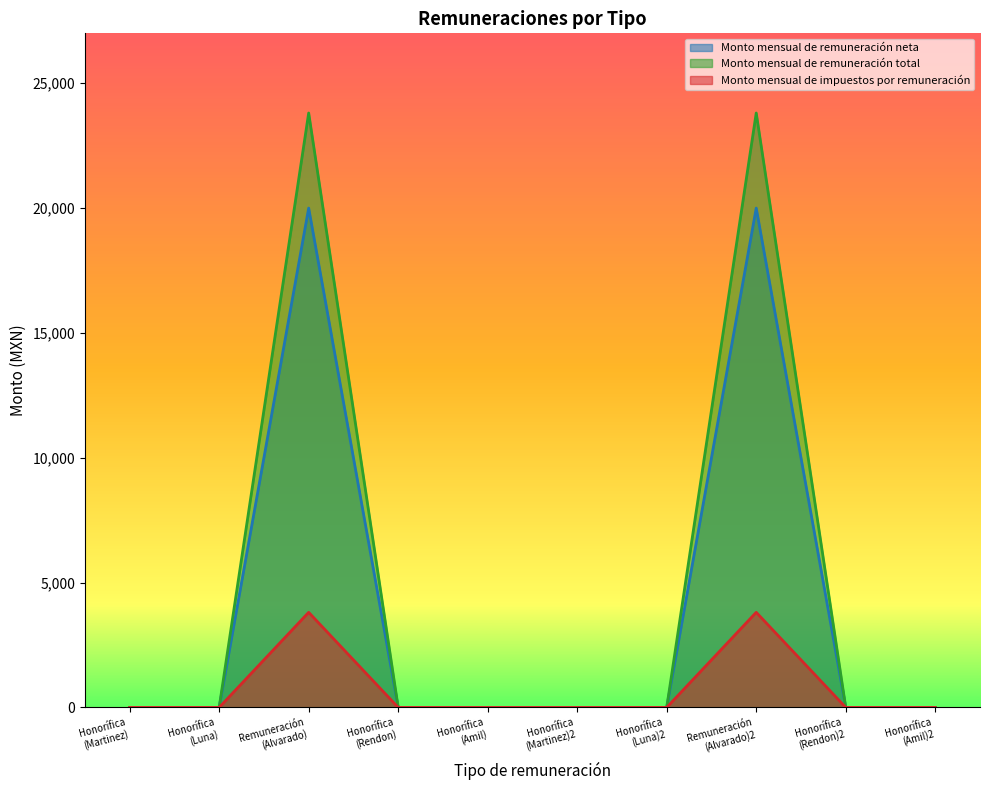

Which series has the largest range (max minus min)?

Monto mensual de remuneración total